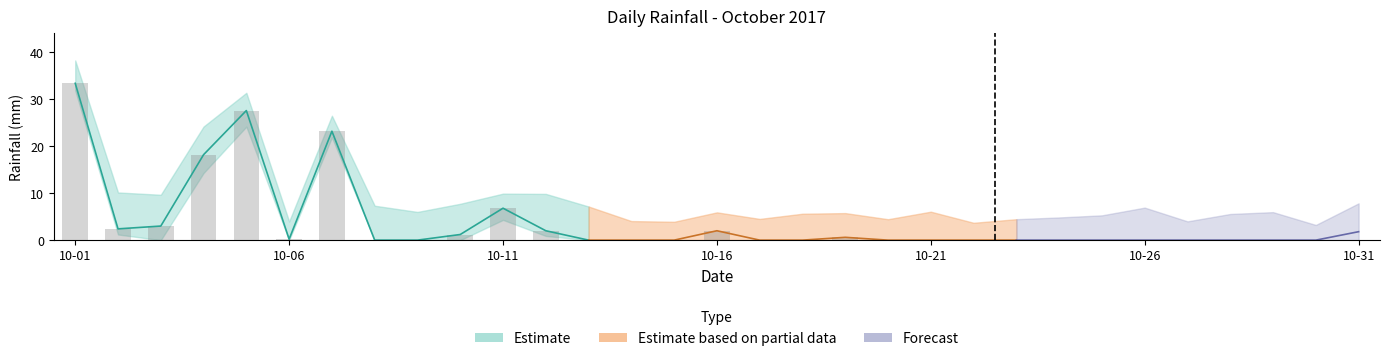

List the labels in order of value, largest first.

2017-10-01, 2017-10-05, 2017-10-07, 2017-10-04, 2017-10-11, 2017-10-03, 2017-10-02, 2017-10-12, 2017-10-16, 2017-10-31, 2017-10-10, 2017-10-19, 2017-10-06, 2017-10-08, 2017-10-09, 2017-10-13, 2017-10-14, 2017-10-15, 2017-10-17, 2017-10-18, 2017-10-20, 2017-10-21, 2017-10-22, 2017-10-23, 2017-10-24, 2017-10-25, 2017-10-26, 2017-10-27, 2017-10-28, 2017-10-29, 2017-10-30